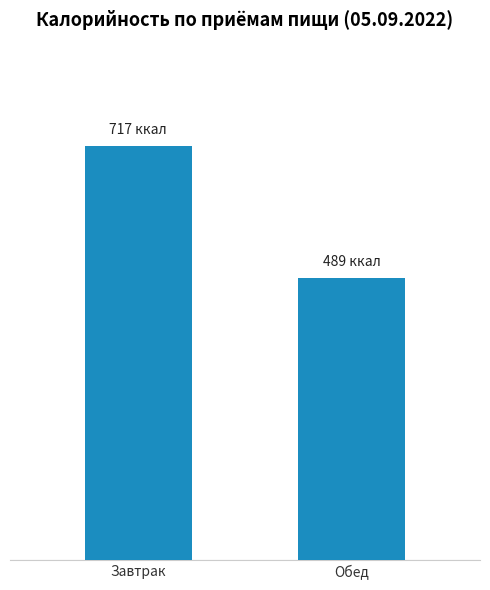

The value at Обед is 212. True or false?

False